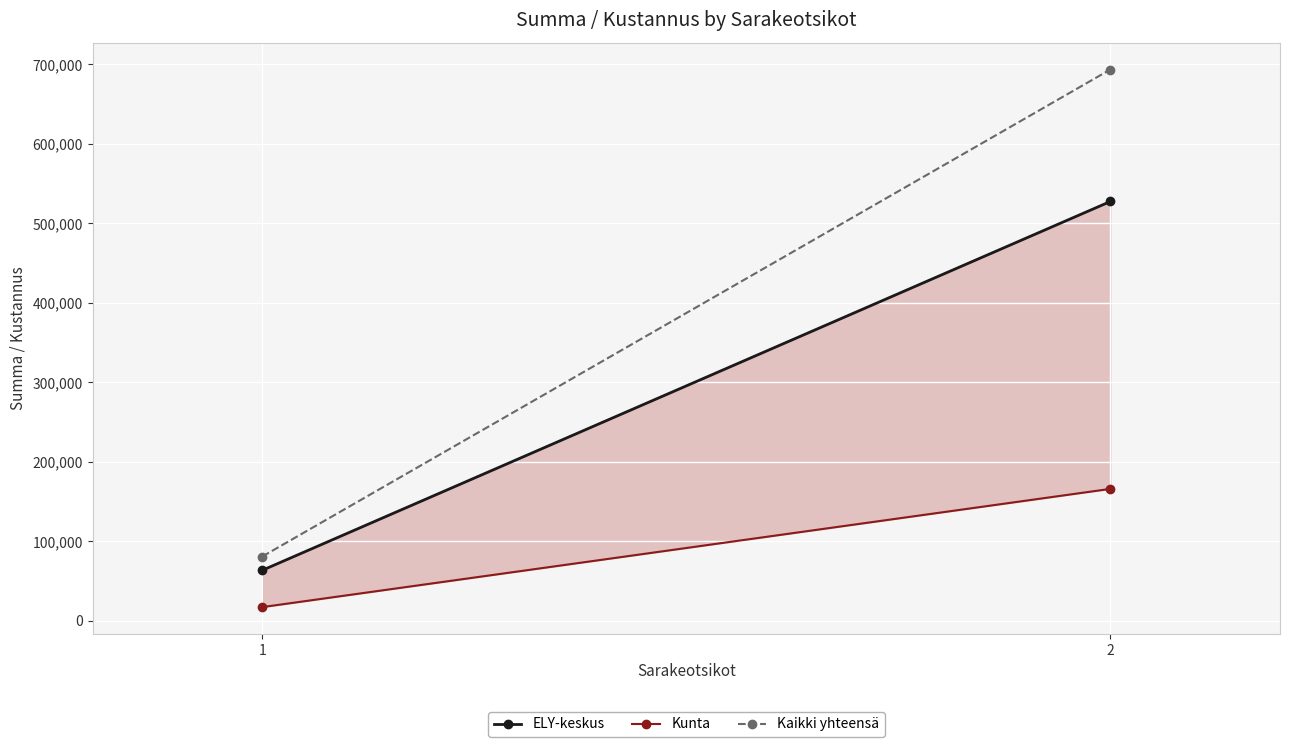

At which label does Kaikki yhteensä reach its peak?

2